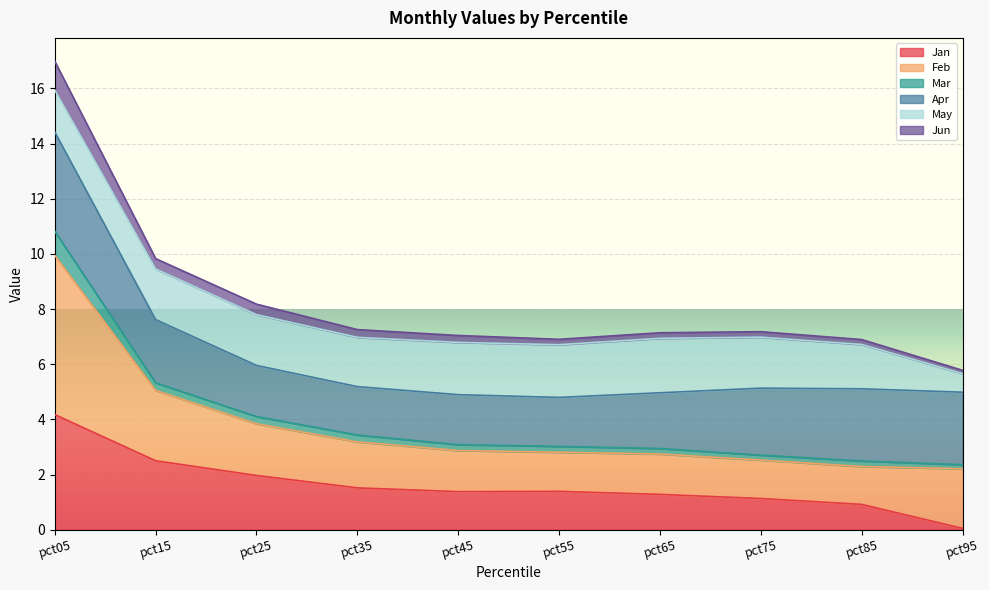

True or false: Jan and Jun intersect in this chart.

False